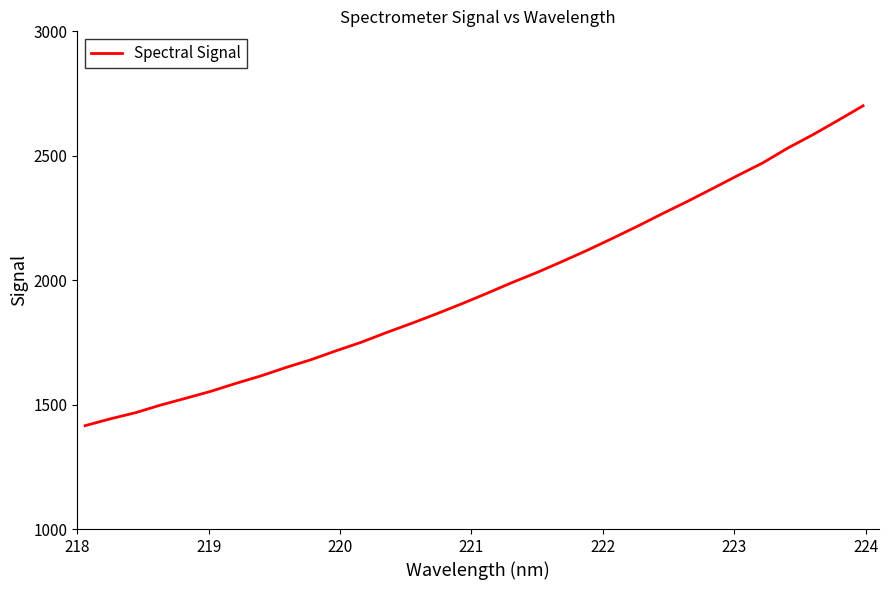

What is the smallest value displayed?

1415.3